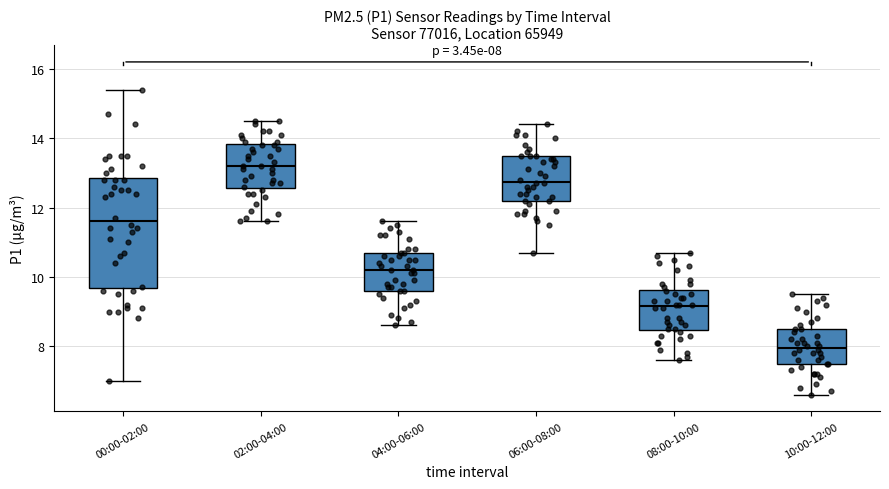

Which box has the highest median line?

02:00-04:00